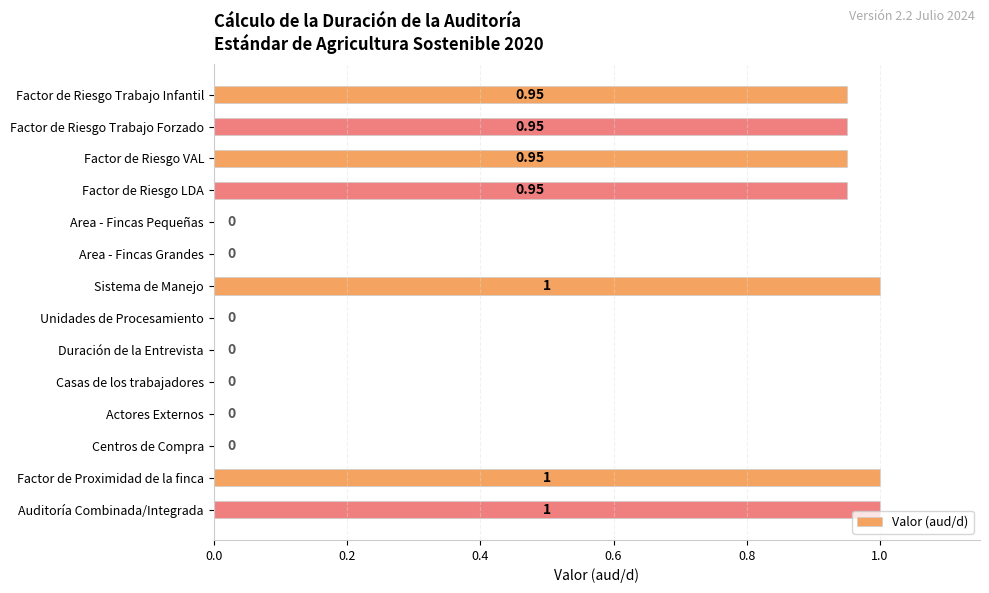

Which has a higher value, Factor de Riesgo VAL or Sistema de Manejo?

Sistema de Manejo